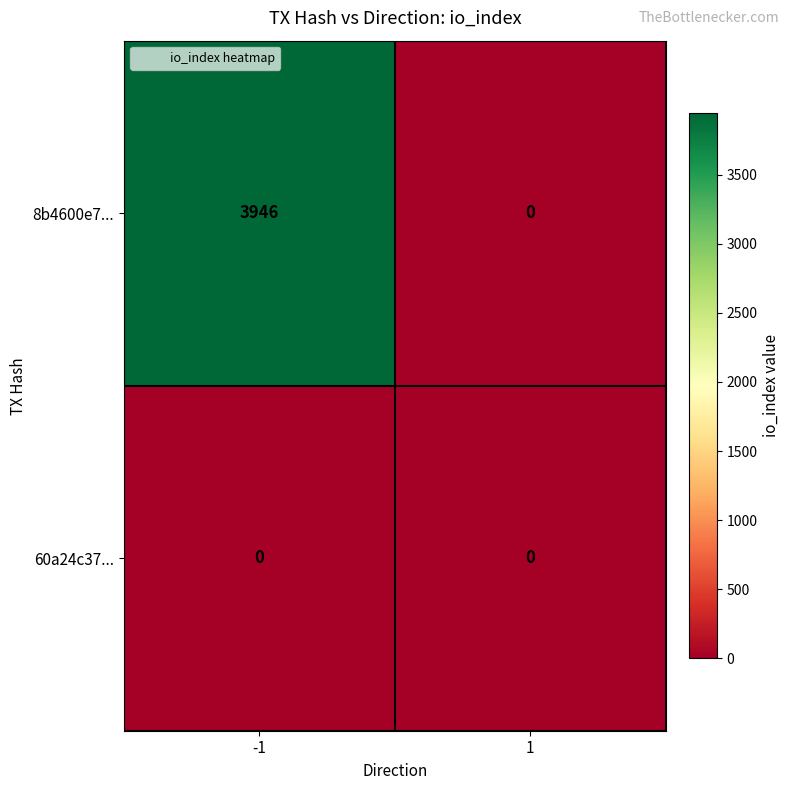

At how many categories does at least one series exceed 40?

1